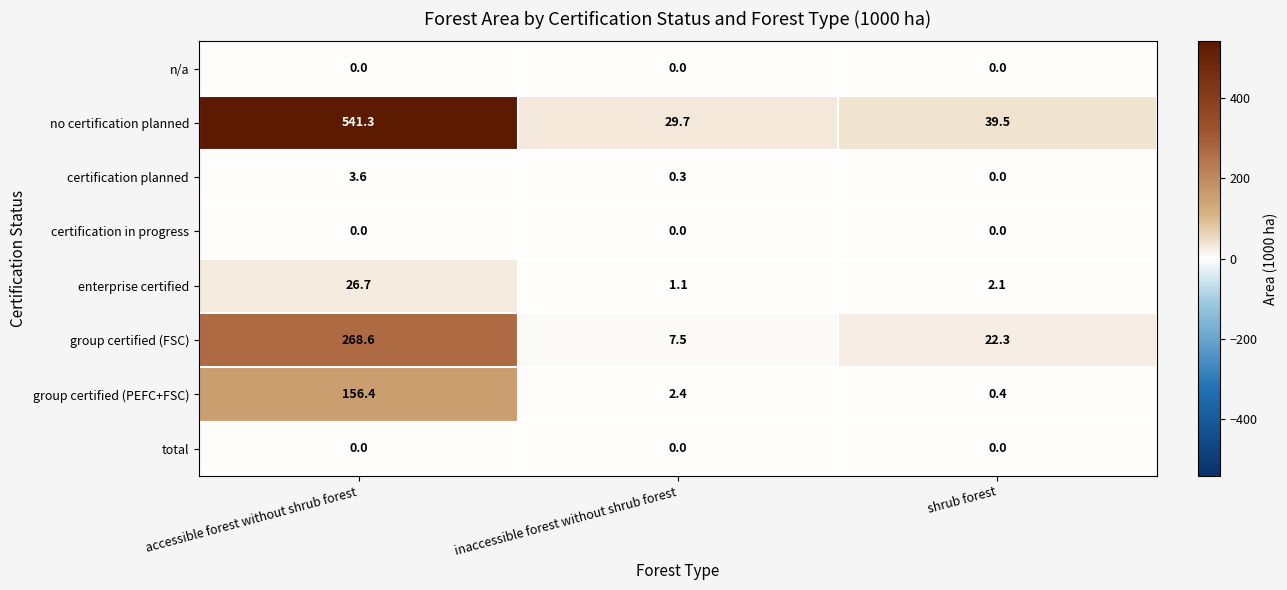

Reading left to right, extract all data points from this chart.

n/a: accessible forest without shrub forest=0.0	inaccessible forest without shrub forest=0.0	shrub forest=0.0
no certification planned: accessible forest without shrub forest=541.3	inaccessible forest without shrub forest=29.7	shrub forest=39.5
certification planned: accessible forest without shrub forest=3.6	inaccessible forest without shrub forest=0.3	shrub forest=0.0
certification in progress: accessible forest without shrub forest=0.0	inaccessible forest without shrub forest=0.0	shrub forest=0.0
enterprise certified: accessible forest without shrub forest=26.7	inaccessible forest without shrub forest=1.1	shrub forest=2.1
group certified (FSC): accessible forest without shrub forest=268.6	inaccessible forest without shrub forest=7.5	shrub forest=22.3
group certified (PEFC+FSC): accessible forest without shrub forest=156.4	inaccessible forest without shrub forest=2.4	shrub forest=0.4
total: accessible forest without shrub forest=0.0	inaccessible forest without shrub forest=0.0	shrub forest=0.0